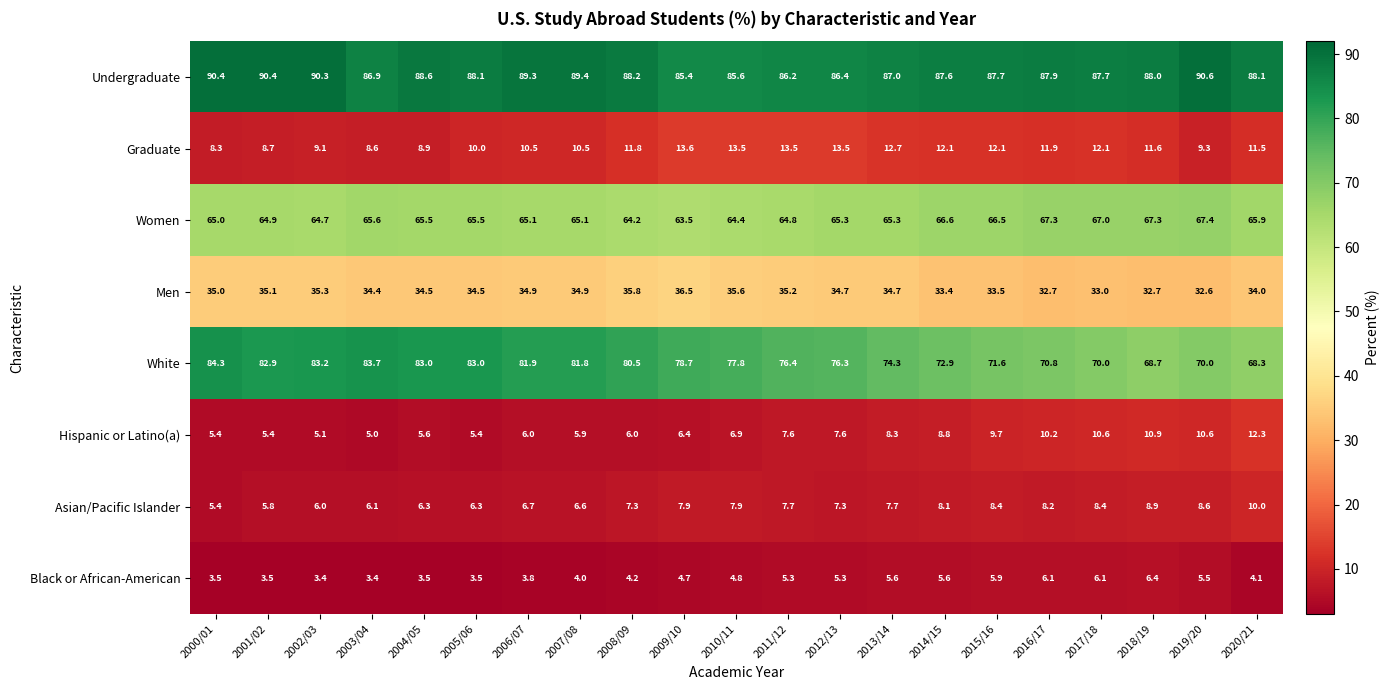

Read the Black or African-American value at 2009/10.

4.7